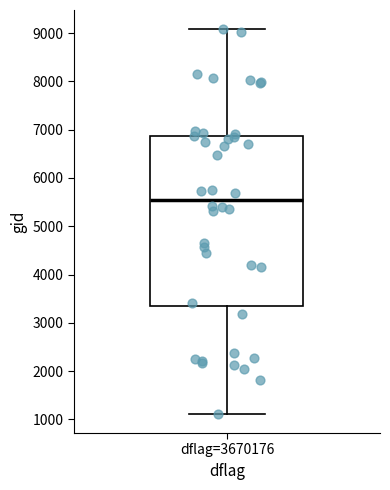

Where is the upper edge of the box for dflag=3670176 on the y-axis? The values are not printed on the chart, so give them approximately, as read against the axis.

6900